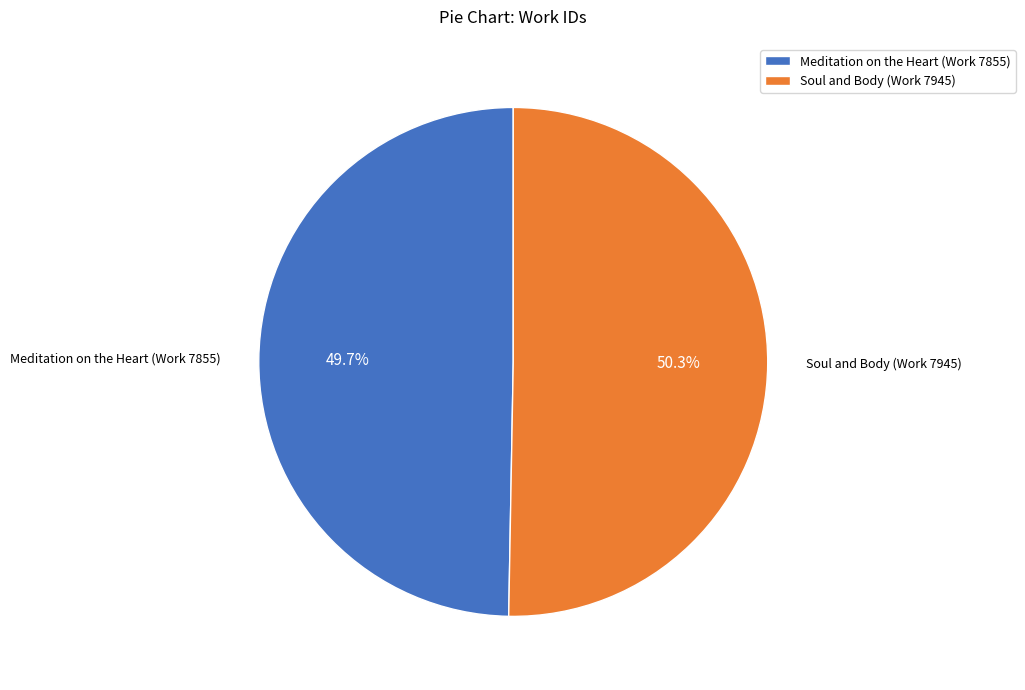

To the nearest percent, what percentage of the pie is Soul and Body (Work 7945)?

50%